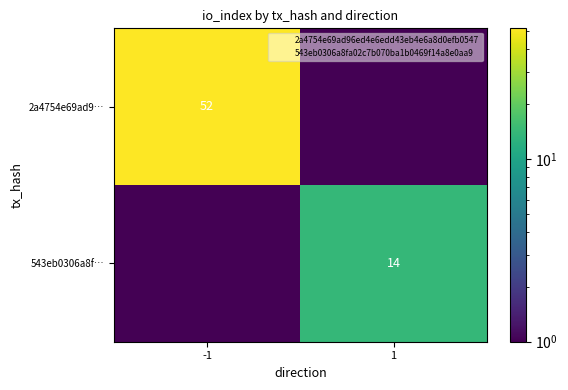

The value of 2a4754e69ad9… at -1 is 52.0. True or false?

True